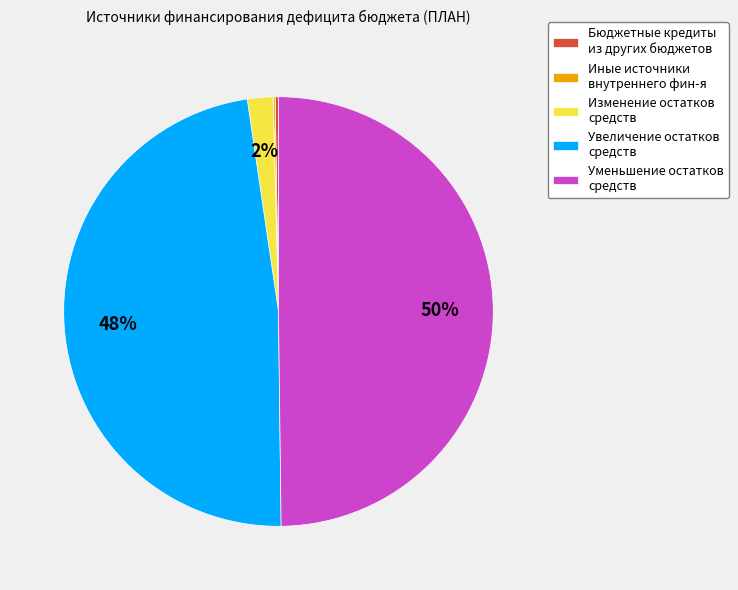

Approximately how many times larger is the value at Уменьшение остатков средств compared to Увеличение остатков средств?

1.0